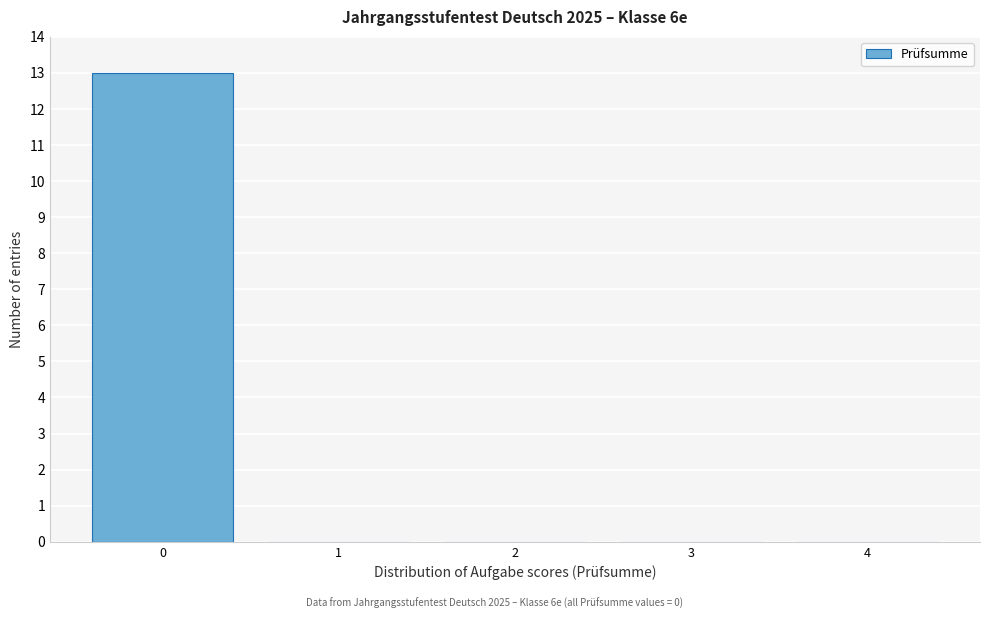

What is the height of the bar covering -0.5 to 0.5 on the x-axis? The values are not printed on the chart, so give them approximately, as read against the axis.

13